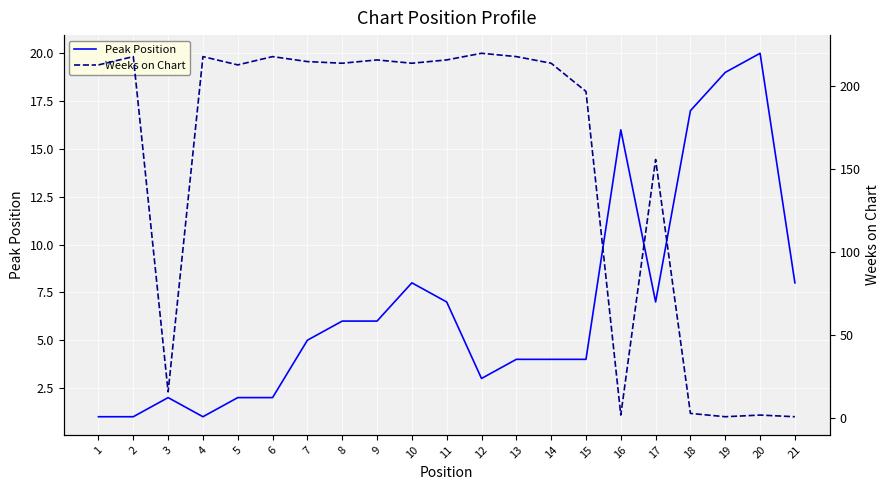

What is the difference between the maximum and minimum values in the Peak Position series?

19